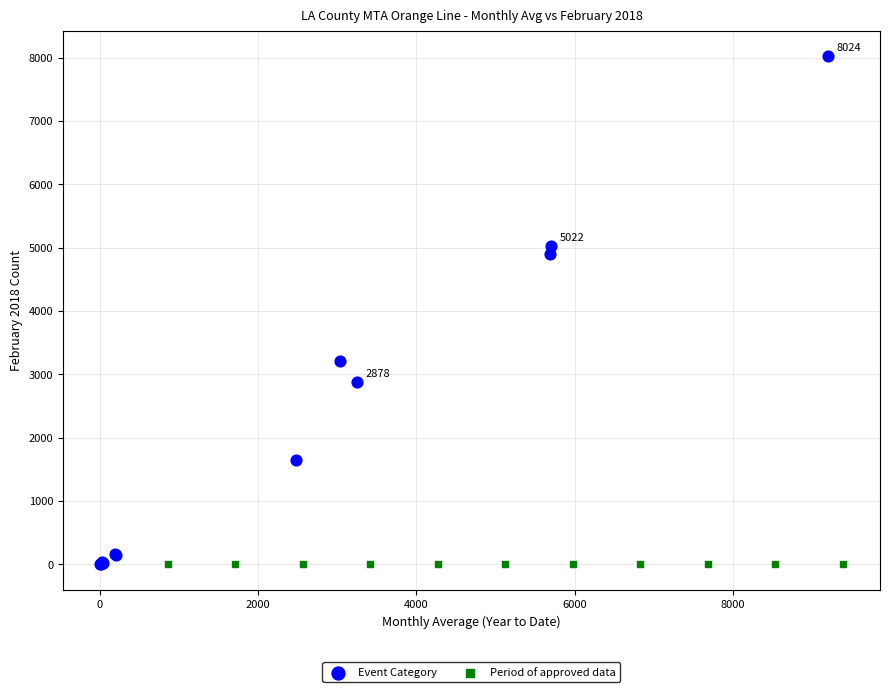

Which series contains the highest Y value?

Event Category